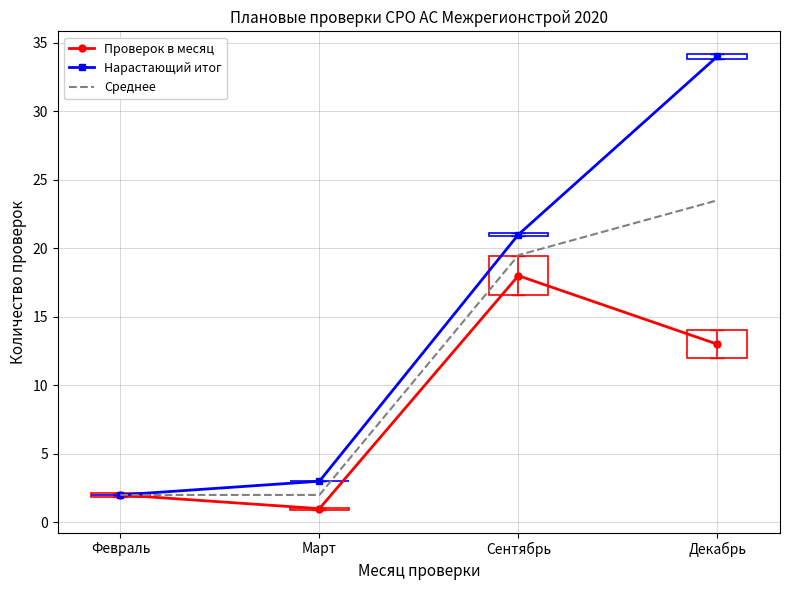

True or false: Проверок в месяц has a value of 1.0 at Март.

True